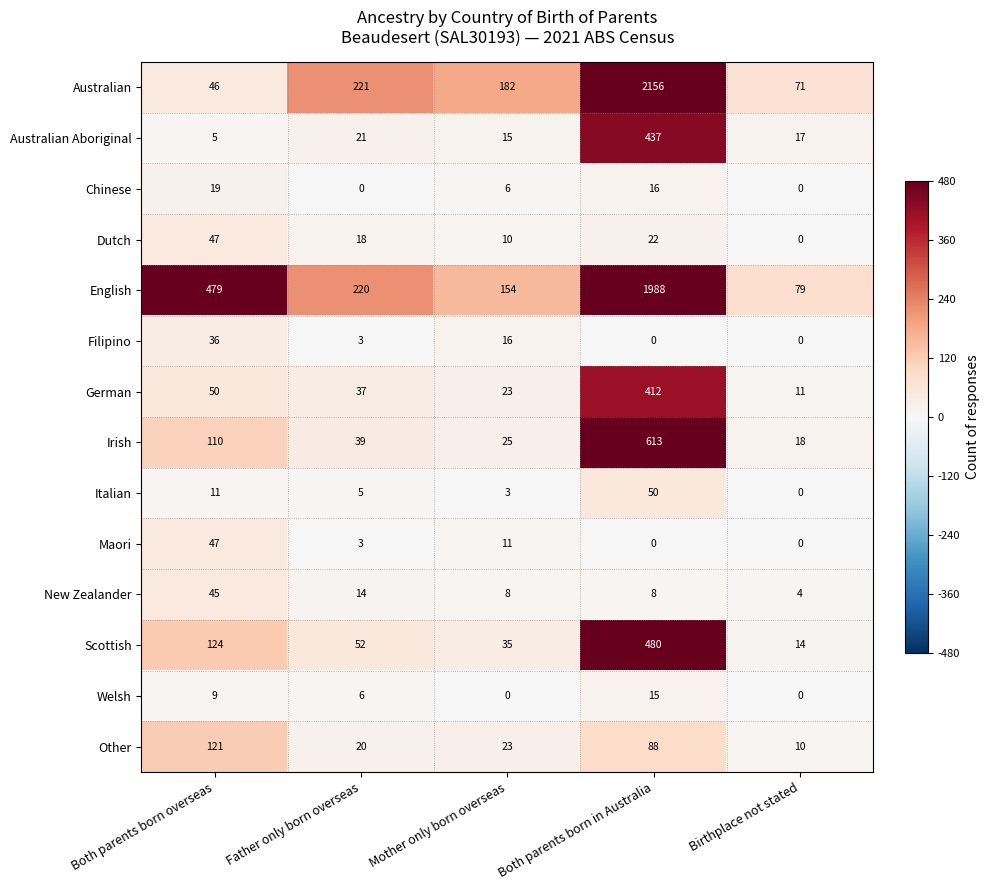

List the labels in order of Australian Aboriginal value, largest first.

Both parents born in Australia, Father only born overseas, Birthplace not stated, Mother only born overseas, Both parents born overseas